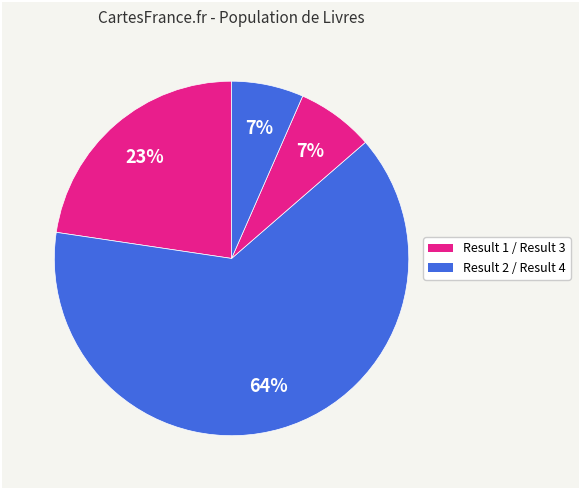

How many slices are in this pie chart?

4